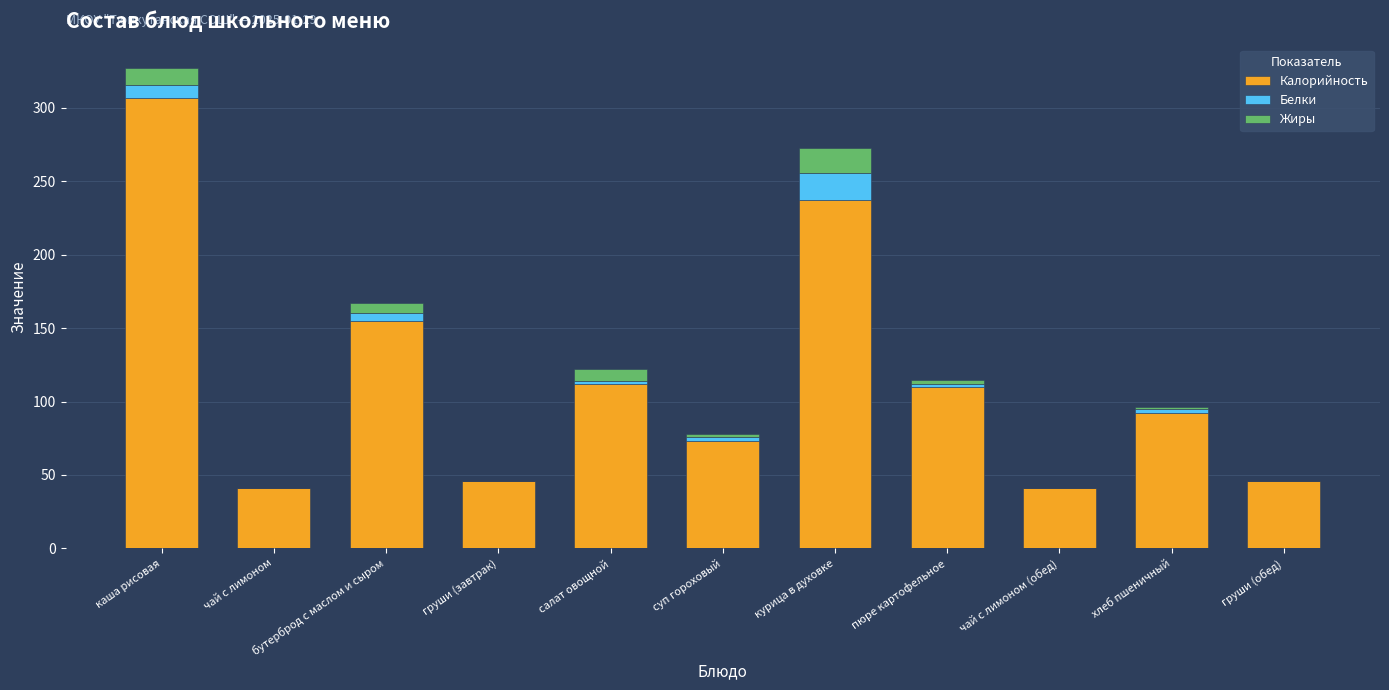

What is the total value across all series at груши (завтрак)?

46